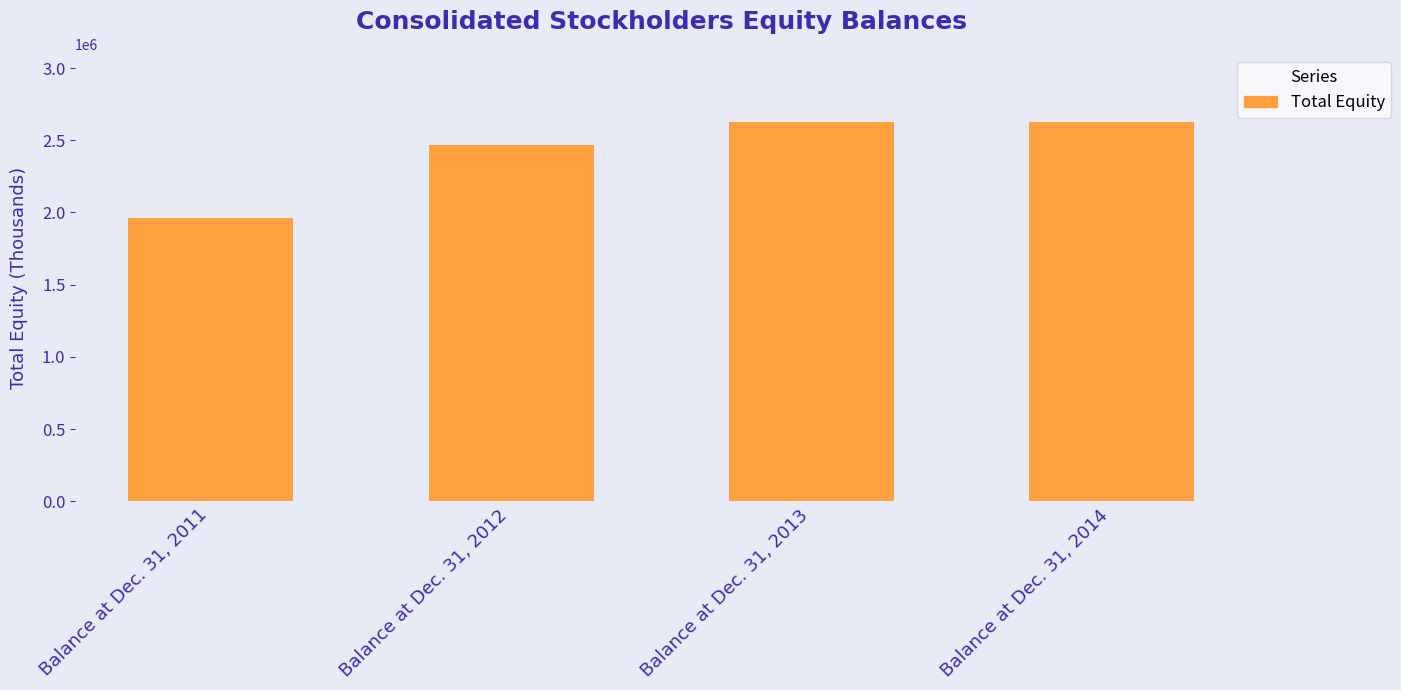

Read the value at Balance at Dec. 31, 2011.

1963272